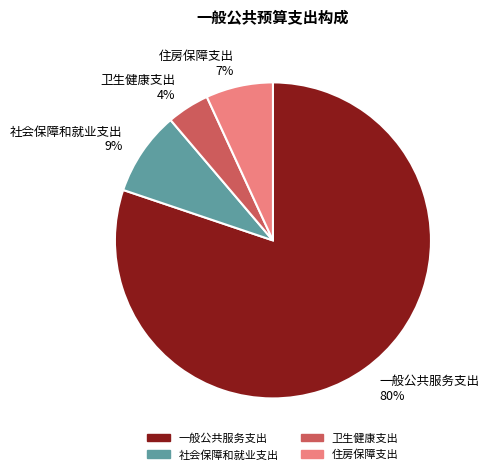

To the nearest percent, what portion does 一般公共服务支出 represent?

80%